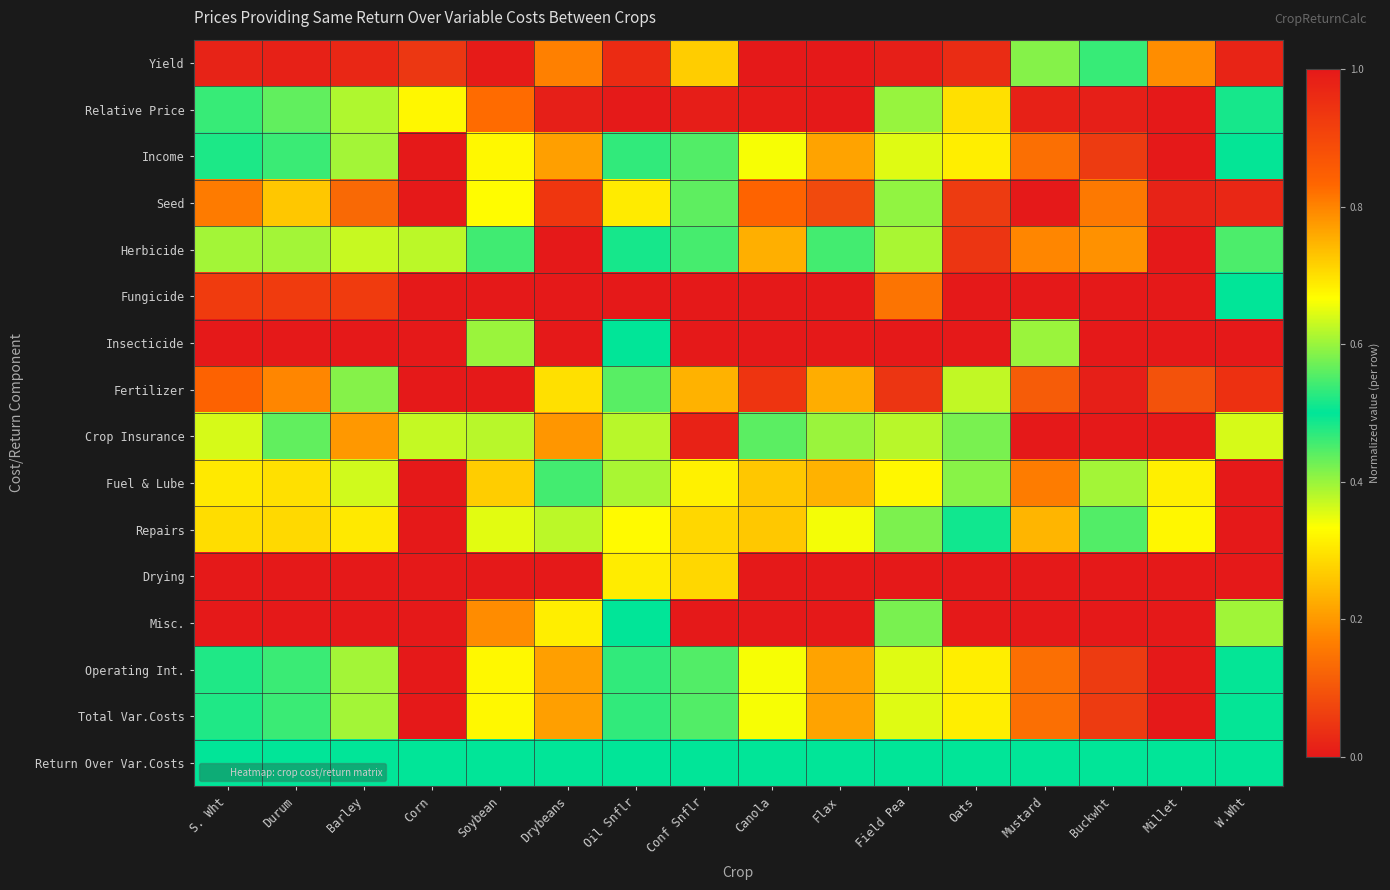

What is the spread (max minus min) of values at Millet?

0.8